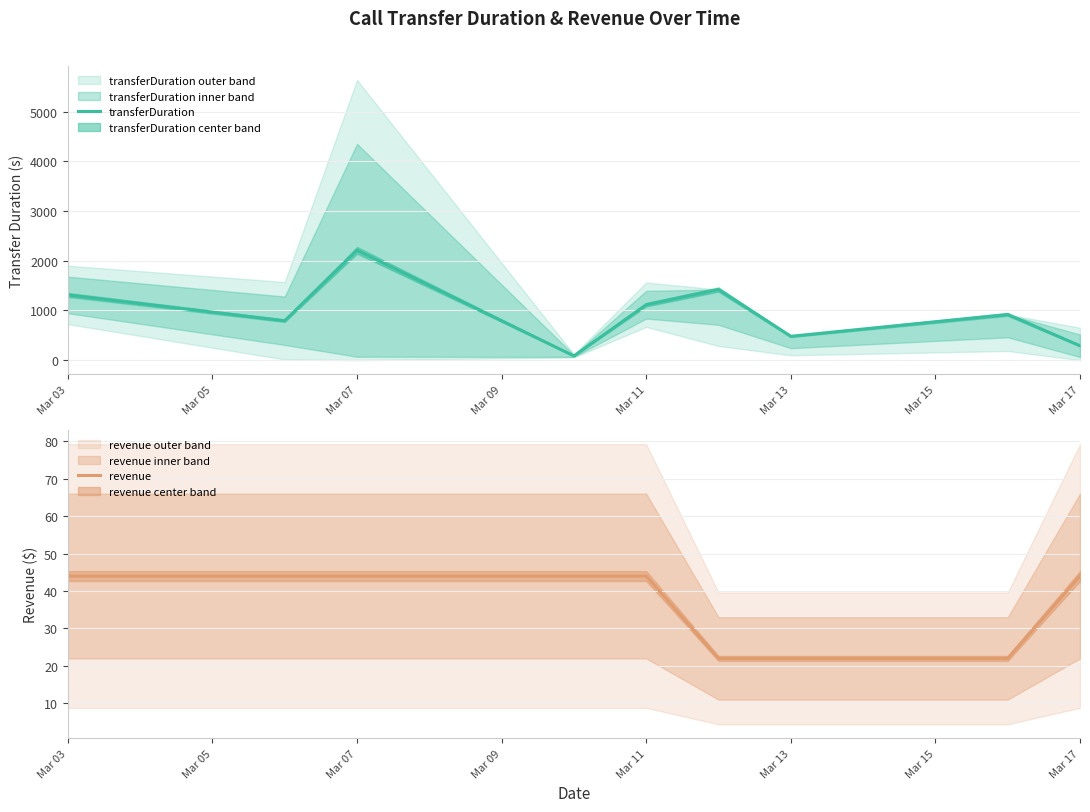

True or false: transferDuration and revenue intersect in this chart.

False